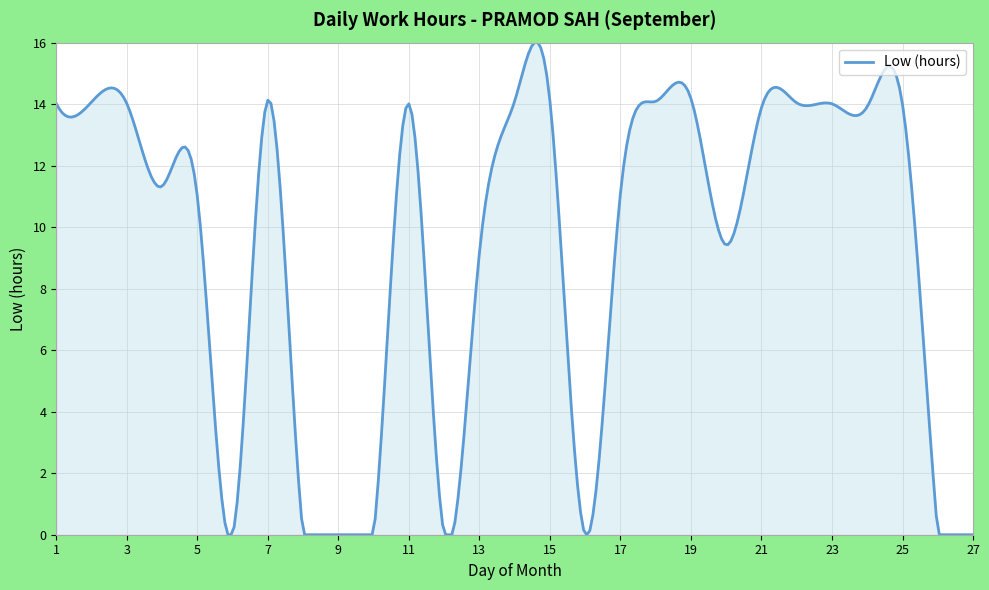

Count the number of categories in the chart.

300